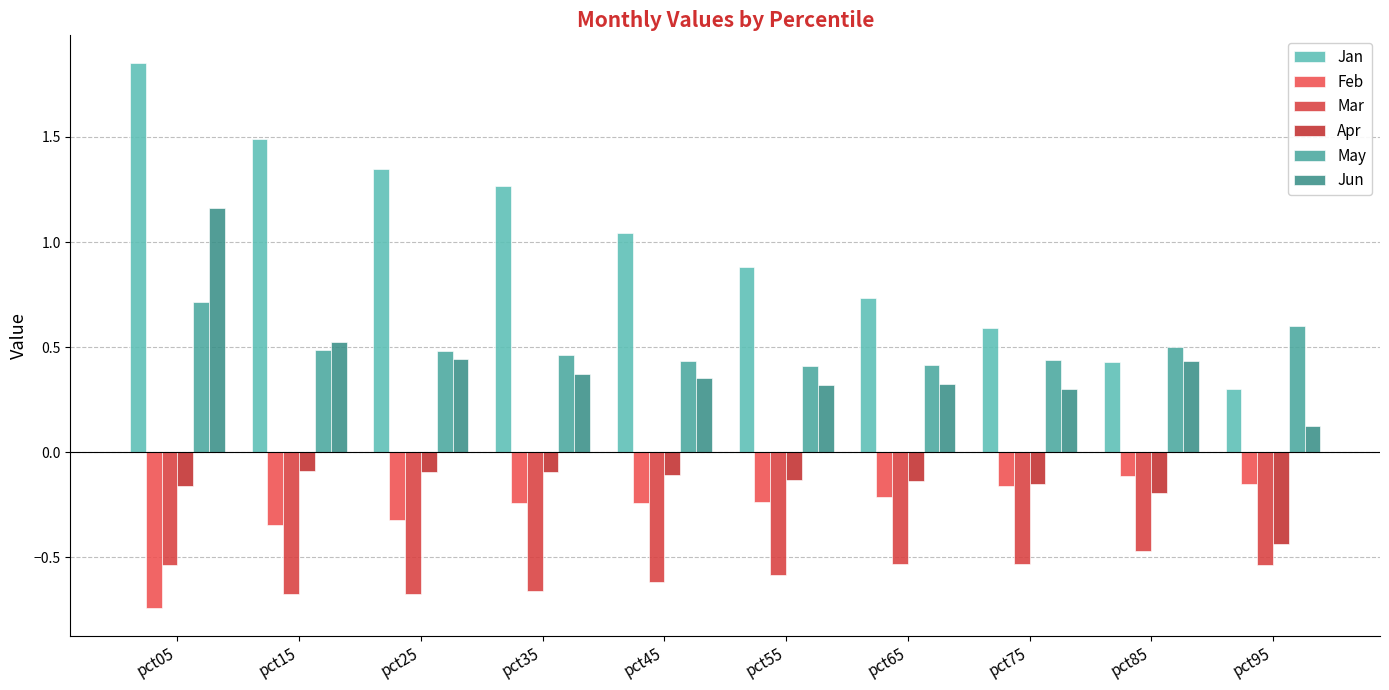

At pct65, list the series in order from smallest to largest.

Mar, Feb, Apr, Jun, May, Jan